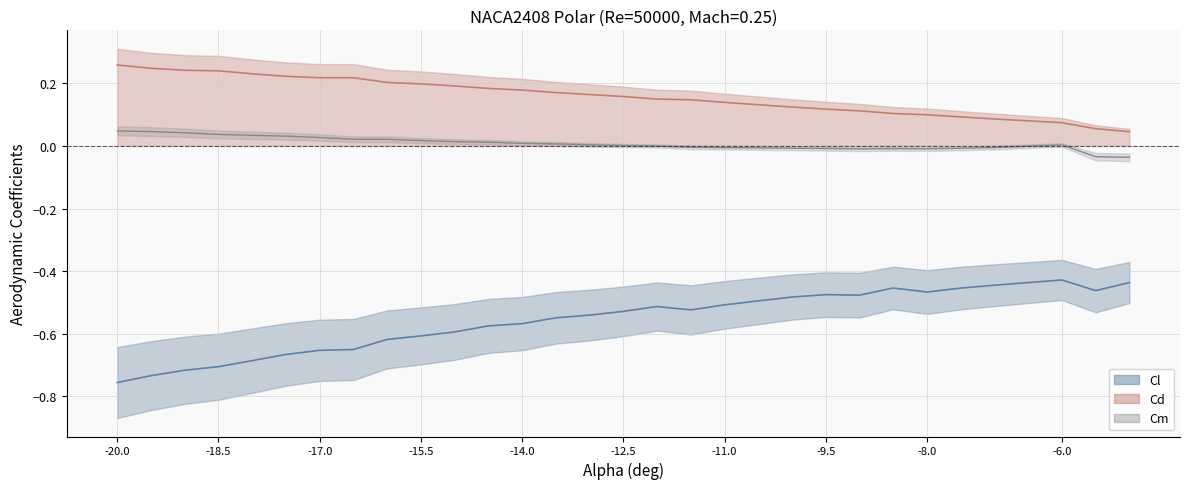

In Cm, how many points are higher than both neighbors (excluding endpoints)?

2